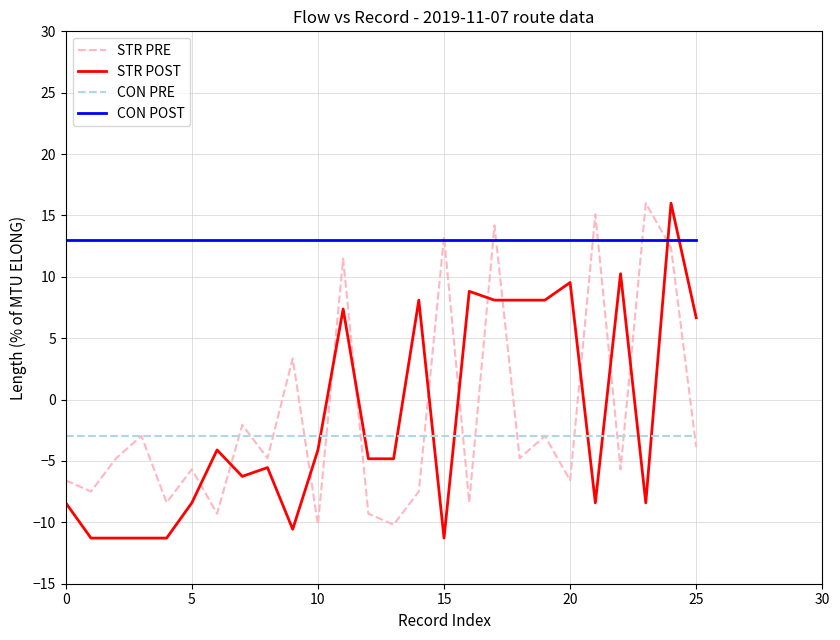

Which series ends up on top after the final intersection of STR POST and CON PRE?

STR POST